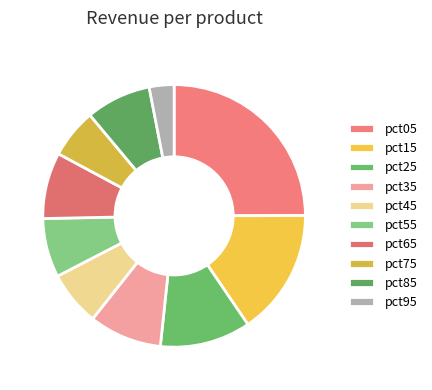

Is it true that pct05 is 11% of the pie?

False